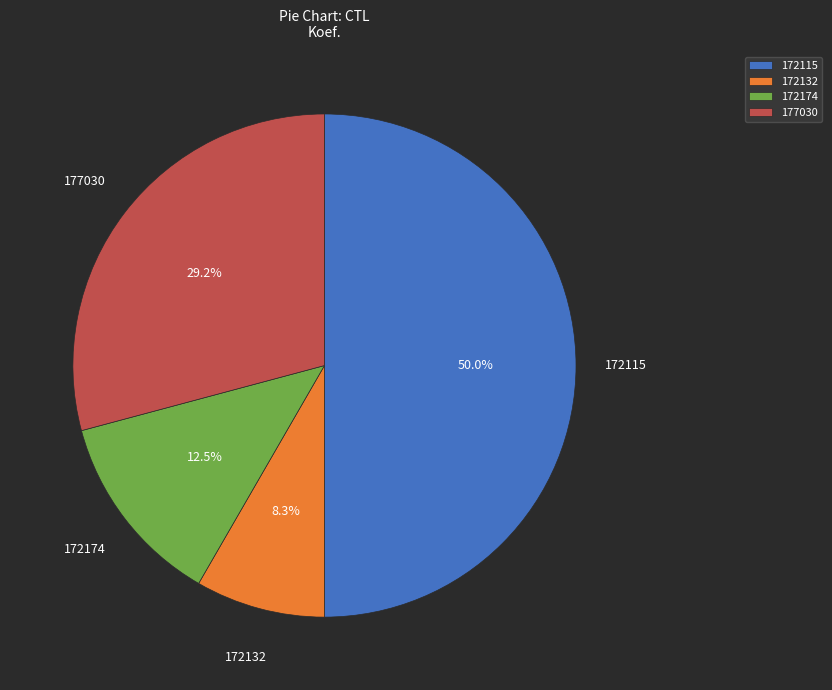

What portion of the pie excludes 177030?

70.8%